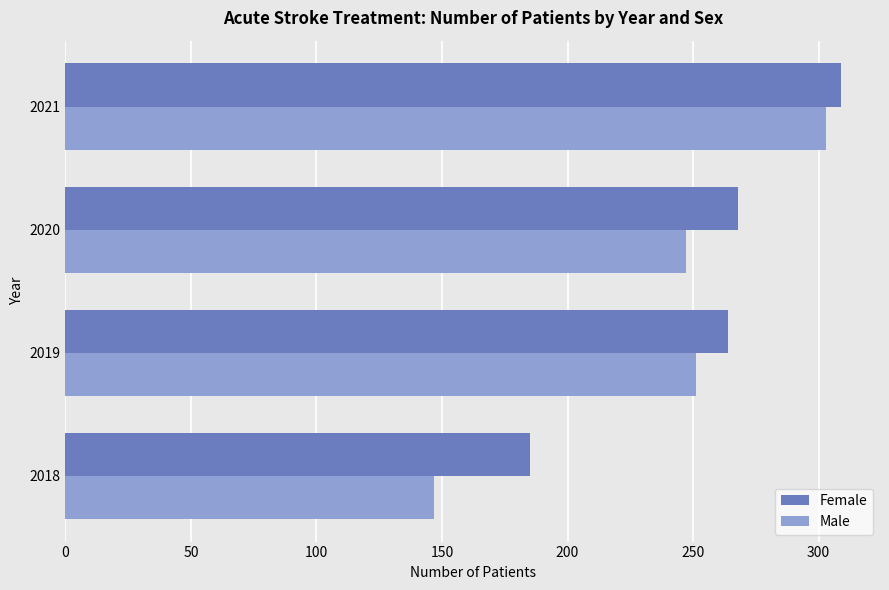

Which category has the lowest value in the Male series?

2018